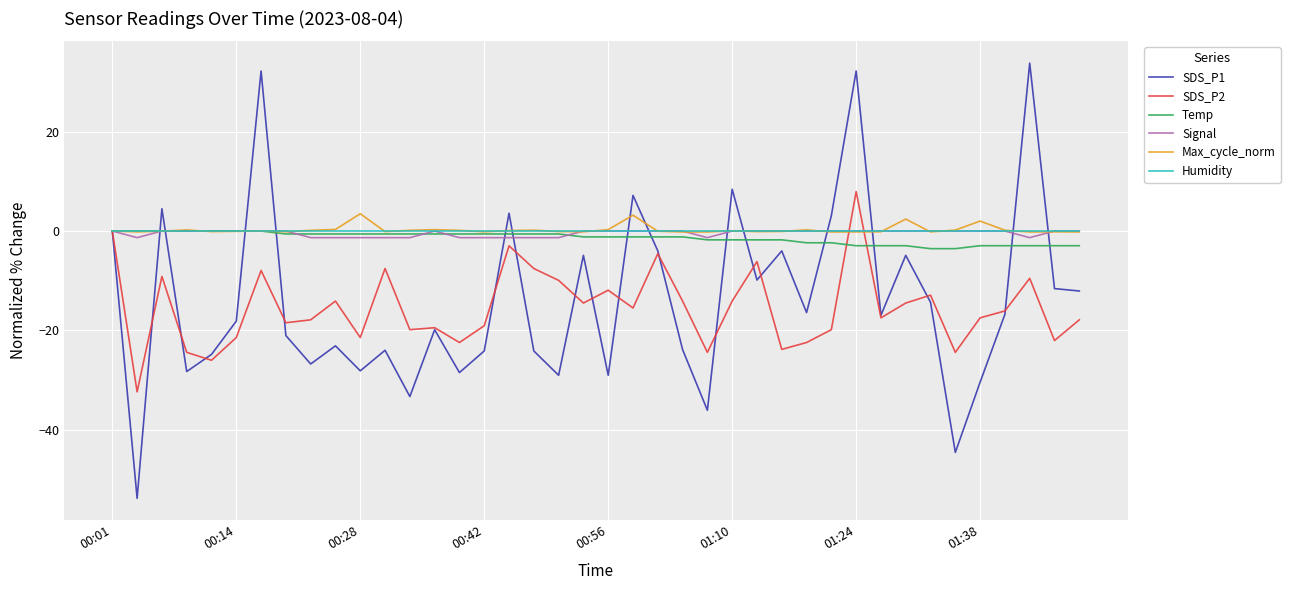

What is the maximum value shown in the chart?

33.8